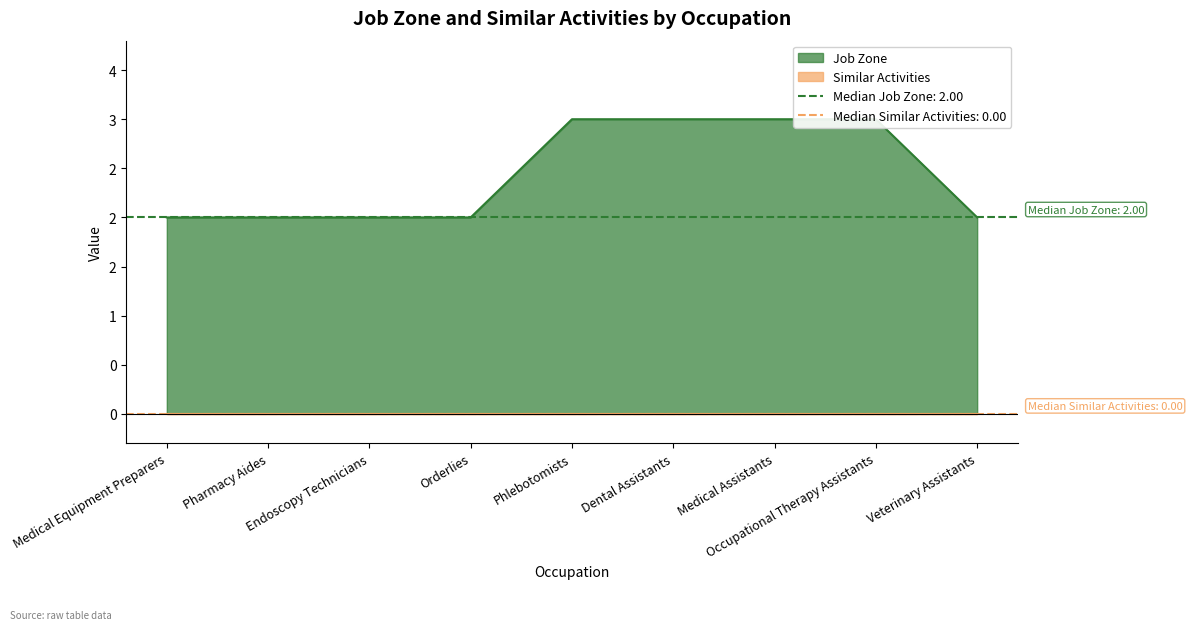

Reading left to right, extract all data points from this chart.

Medical Equipment Preparers=2	Pharmacy Aides=2	Endoscopy Technicians=2	Orderlies=2	Phlebotomists=3	Dental Assistants=3	Medical Assistants=3	Occupational Therapy Assistants=3	Veterinary Assistants=2